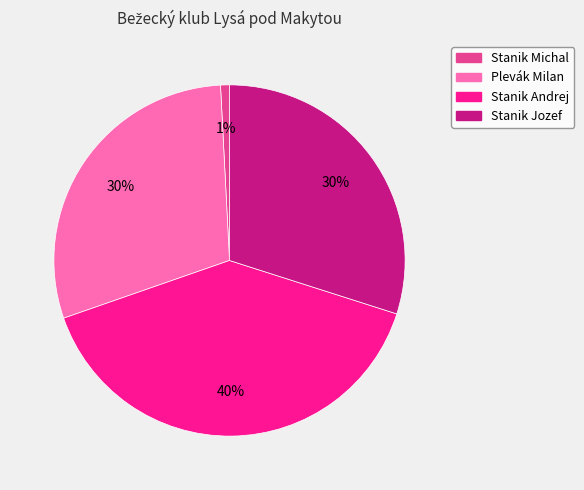

What percentage is the Stanik Jozef slice, to the nearest percent?

30%